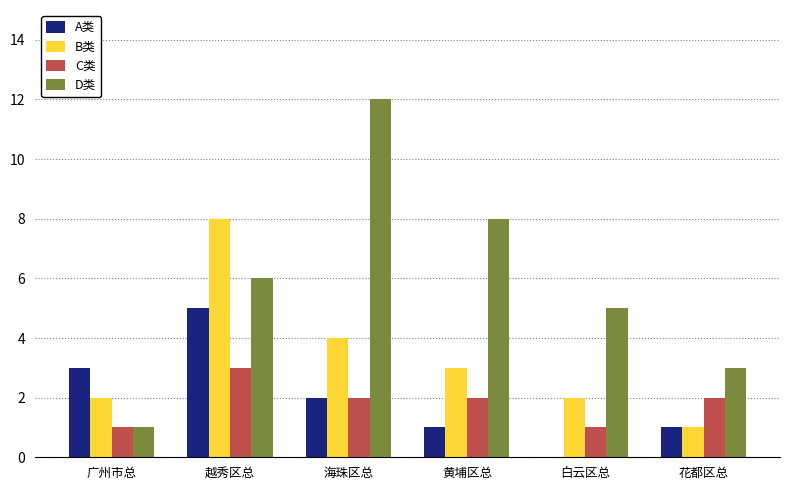

What is the average value of the A类 series?

2